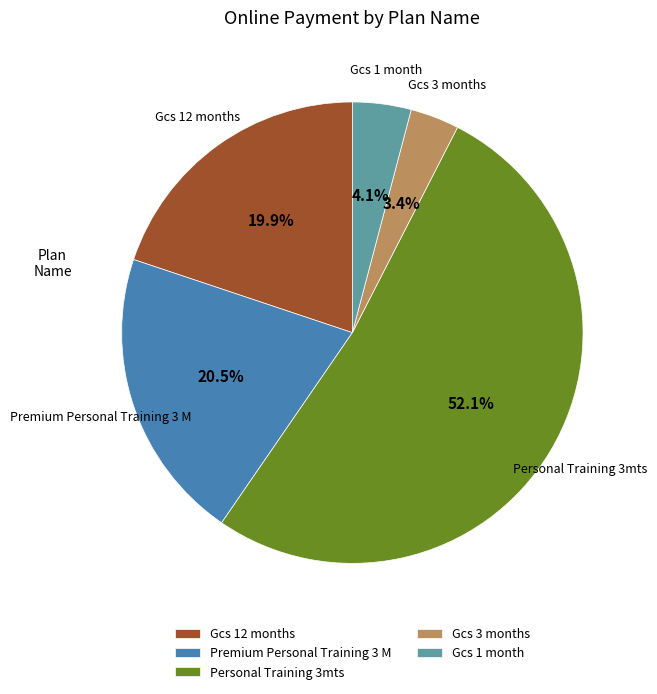

Which has a higher value, Gcs 3 months or Gcs 12 months?

Gcs 12 months